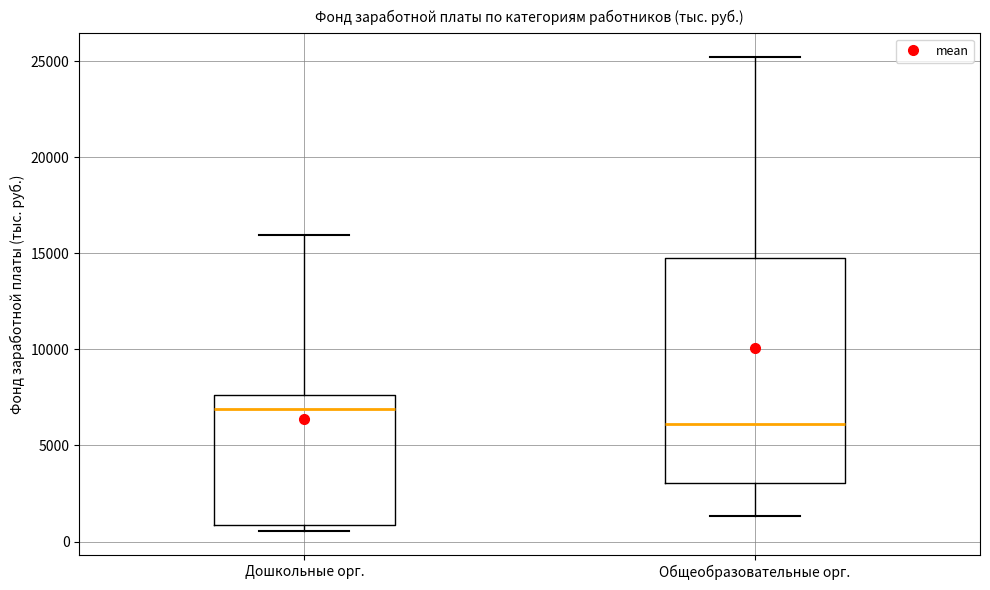

Which box's median line is the highest?

Дошкольные орг.